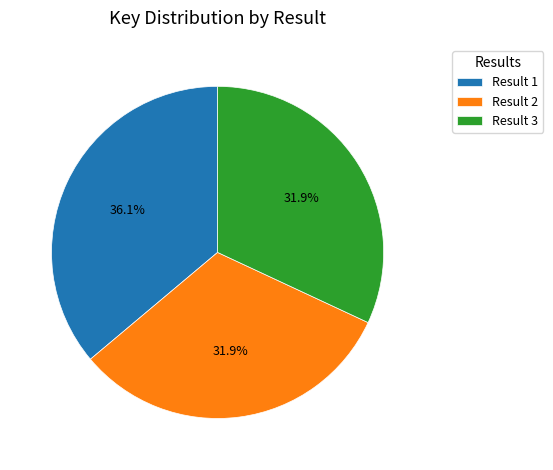

What is the ratio of the value at Result 3 to the value at Result 2?

1.0